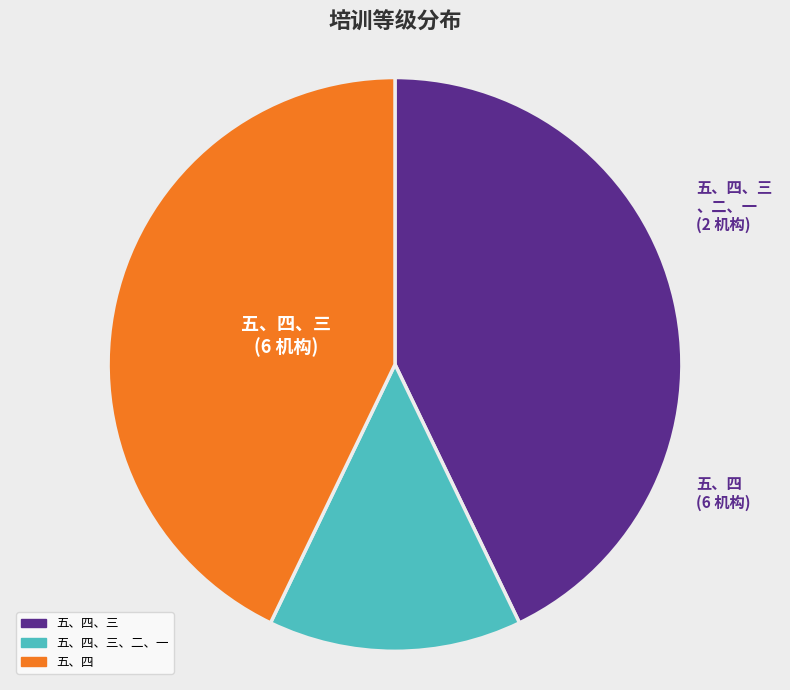

Does any single category account for the majority?

No